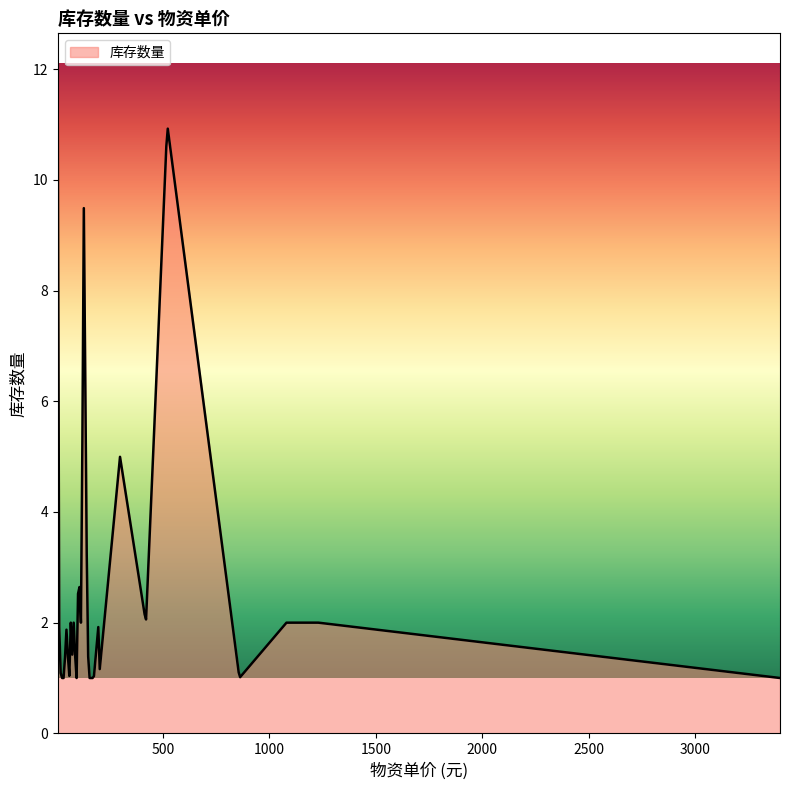

Does the chart have visible grid lines?

No